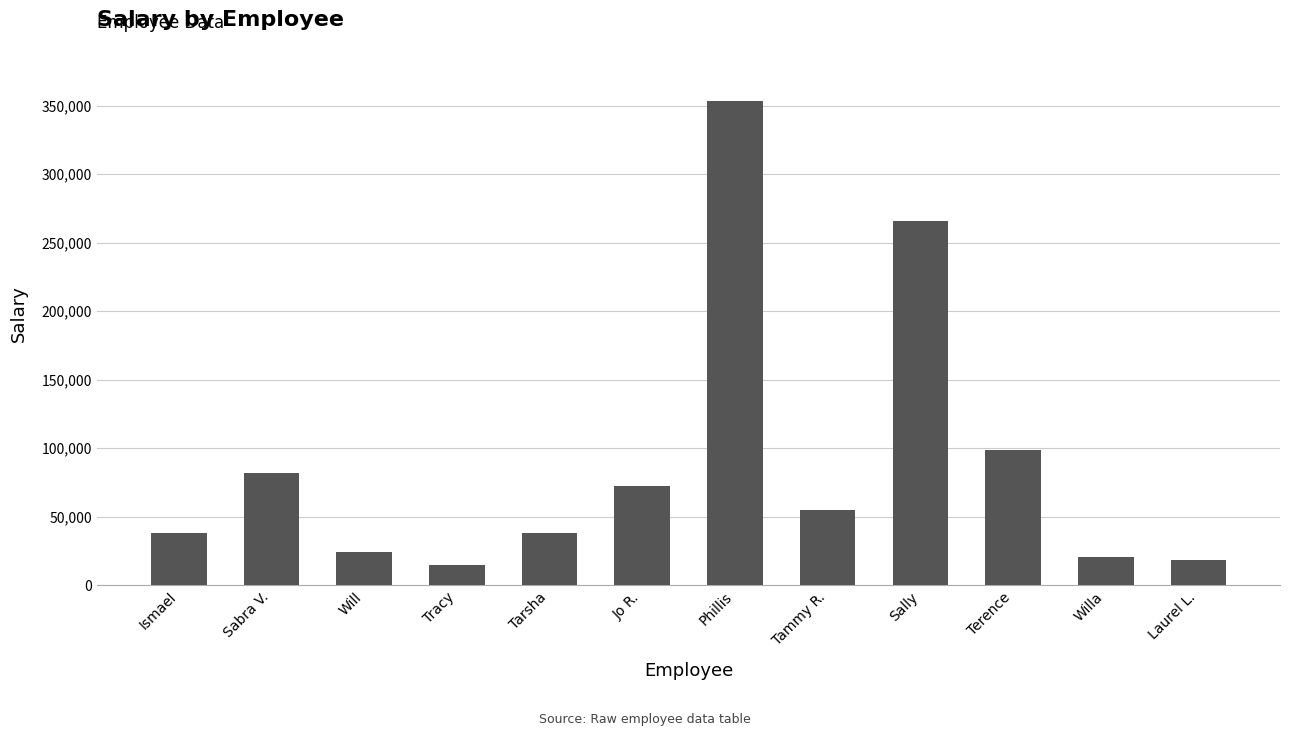

What is the sum of the values at Sabra V. and Ismael?

120396